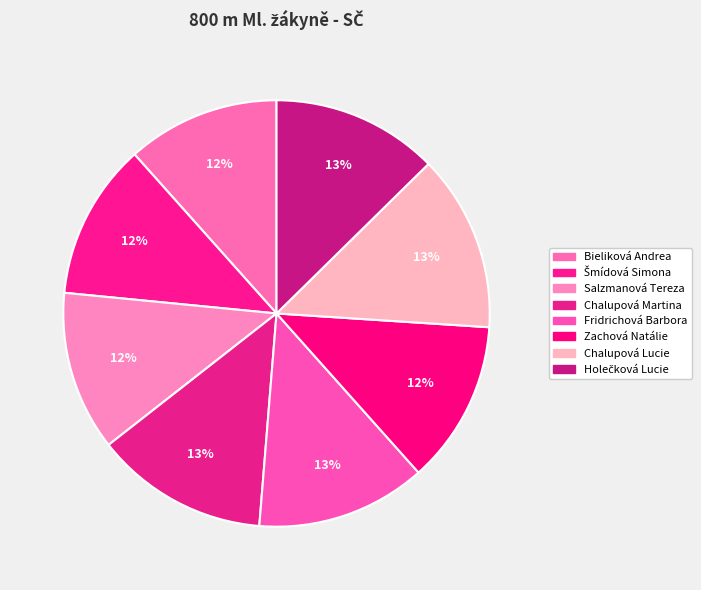

Which slice is the smallest?

Bieliková Andrea